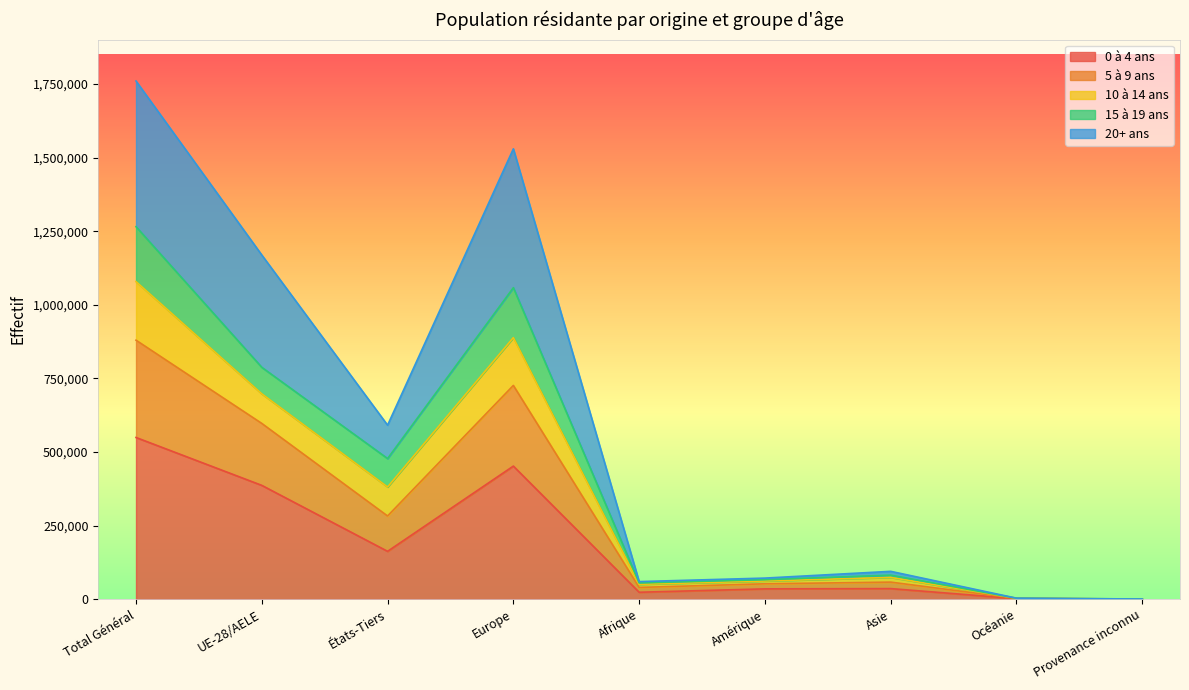

At which label does 0 à 4 ans reach its peak?

Total Général